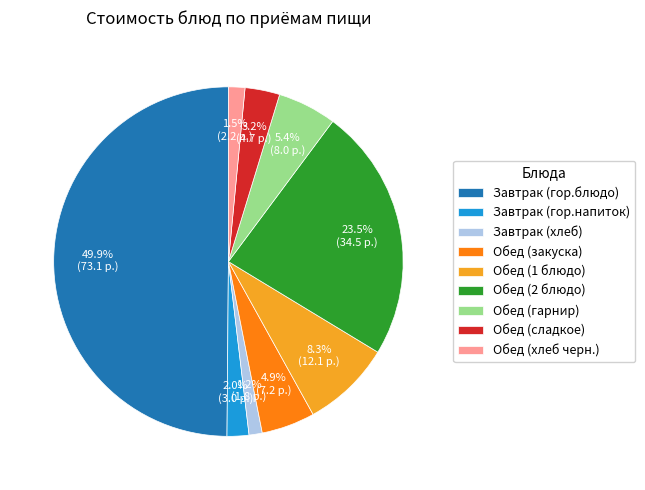

Does Обед (гарнир) account for over 50% of the chart?

No